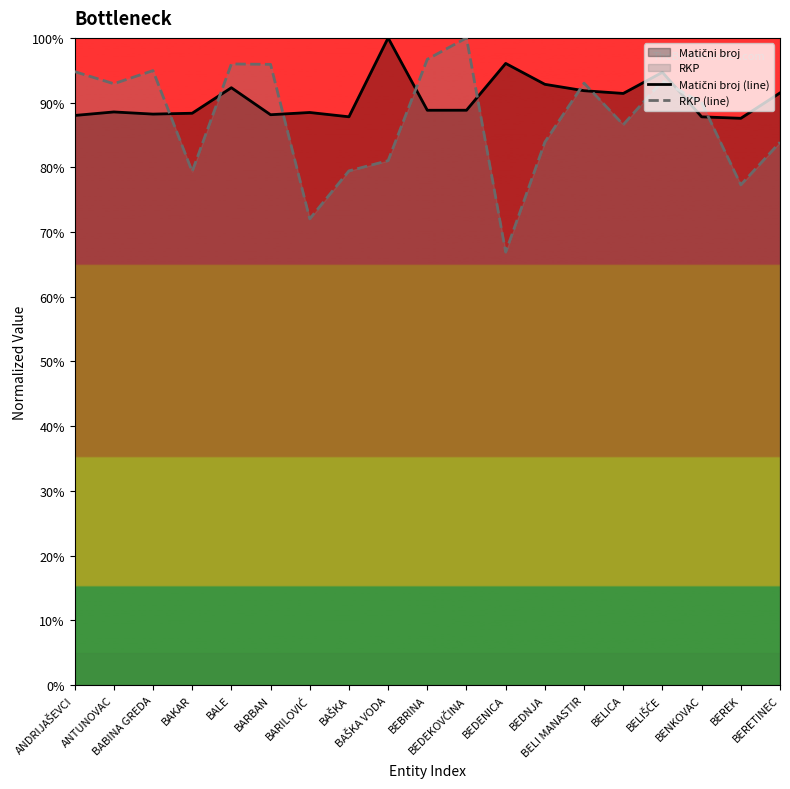

Between BEBRINA and BERETINEC, which is larger?

BERETINEC